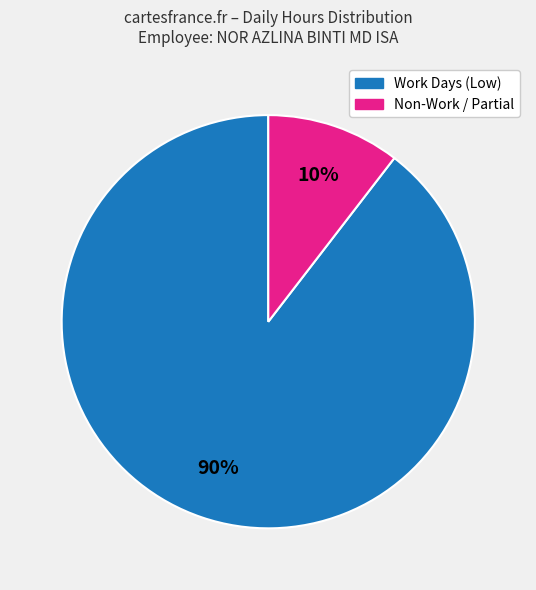

Is there any slice that represents more than half of the pie?

Yes